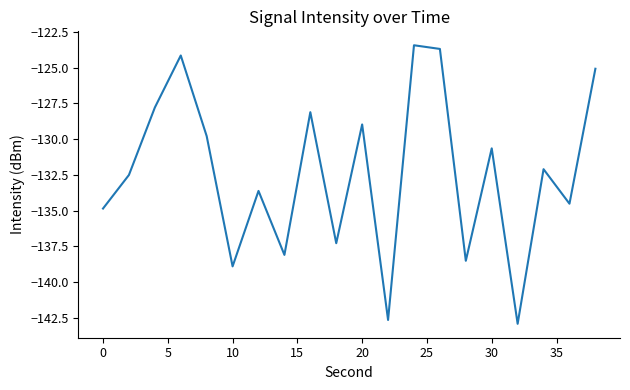

What is the maximum value shown in the chart?

-123.4